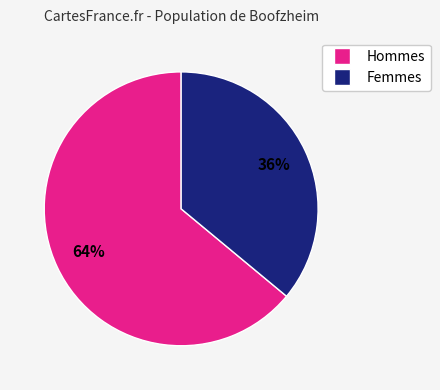

Which slice represents more than half of the pie?

Hommes